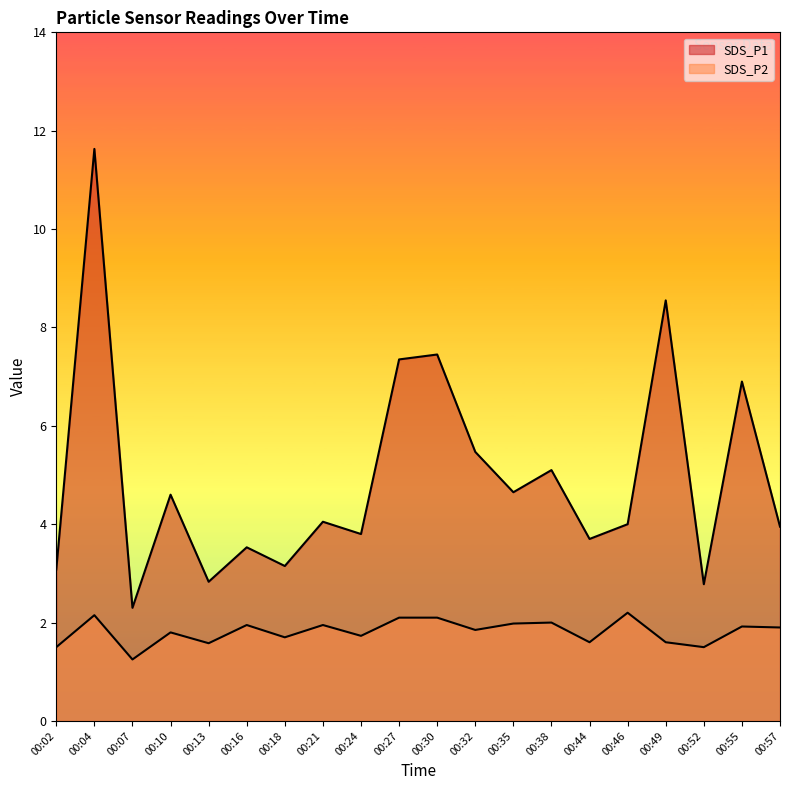

At which label does SDS_P2 reach its peak?

00:46